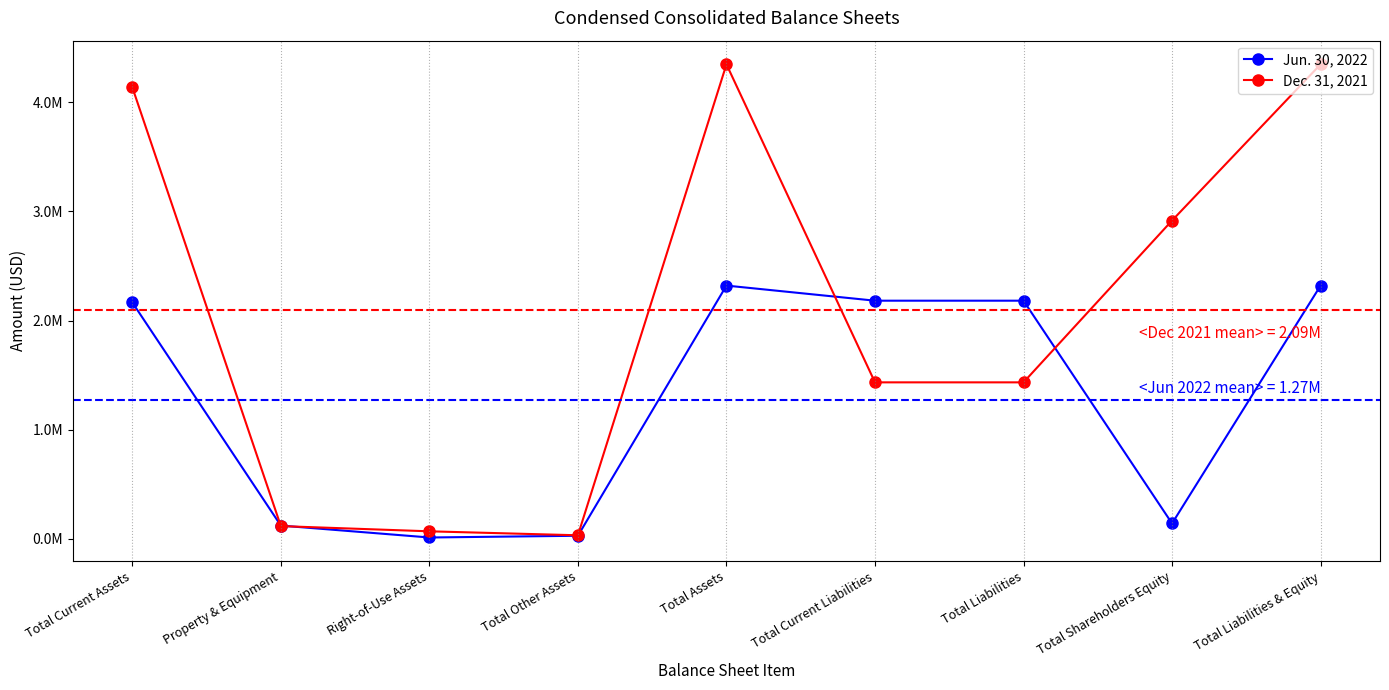

What are all the series names shown in the legend?

Jun. 30, 2022, Dec. 31, 2021